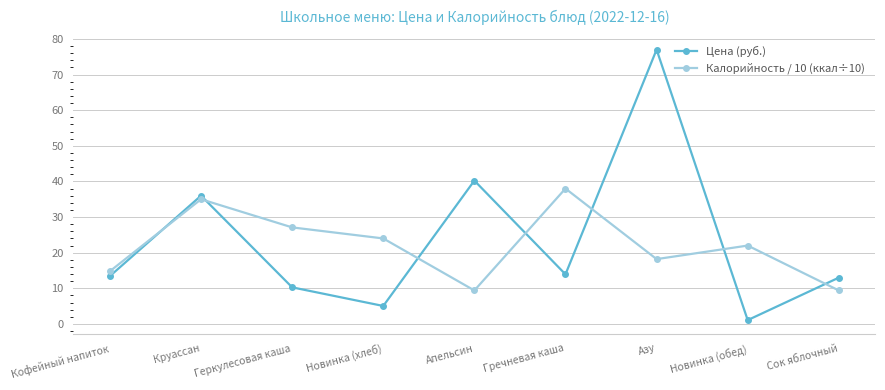

List the series in order of their overall mean, highest first.

Цена (руб.), Калорийность / 10 (ккал÷10)